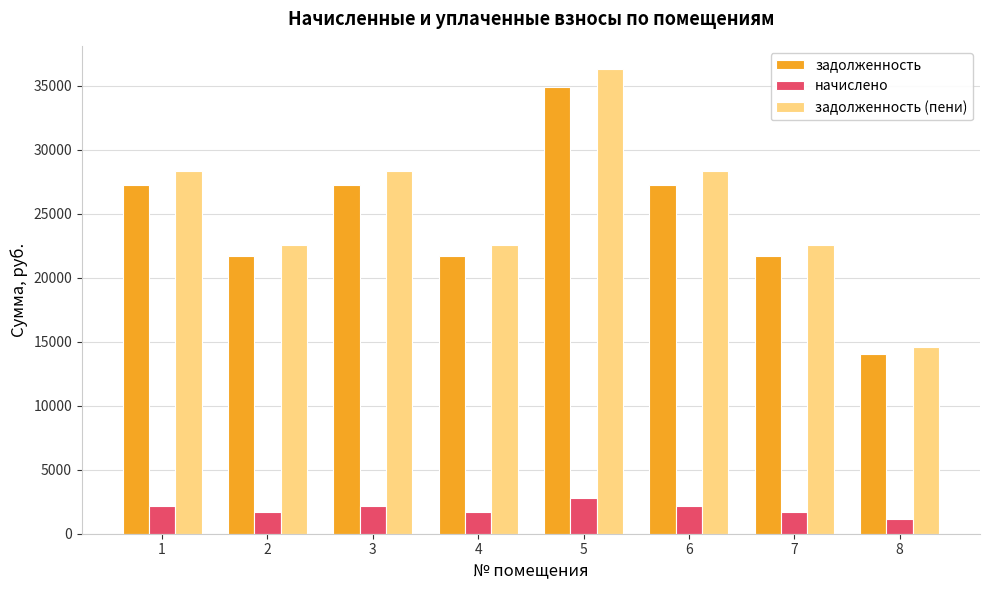

Reading left to right, extract all data points from this chart.

задолженность: 1=27265.1	2=21674.7	3=27265.1	4=21674.7	5=34915.0	6=27265.1	7=21674.7	8=14024.8
начислено: 1=2168.4	2=1723.8	3=2168.4	4=1723.8	5=2776.8	6=2168.4	7=1723.8	8=1115.4
задолженность (пени): 1=28349.3	2=22536.6	3=28349.3	4=22536.6	5=36303.4	6=28349.3	7=22536.6	8=14582.5